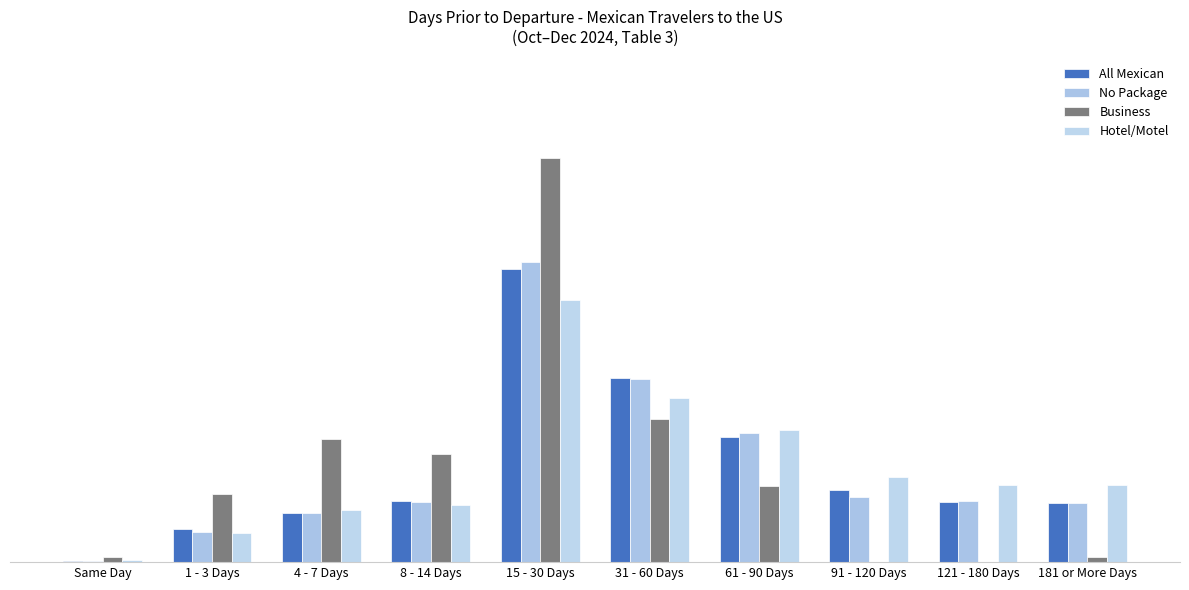

List the labels in order of No Package value, largest first.

15 - 30 Days, 31 - 60 Days, 61 - 90 Days, 91 - 120 Days, 121 - 180 Days, 8 - 14 Days, 181 or More Days, 4 - 7 Days, 1 - 3 Days, Same Day